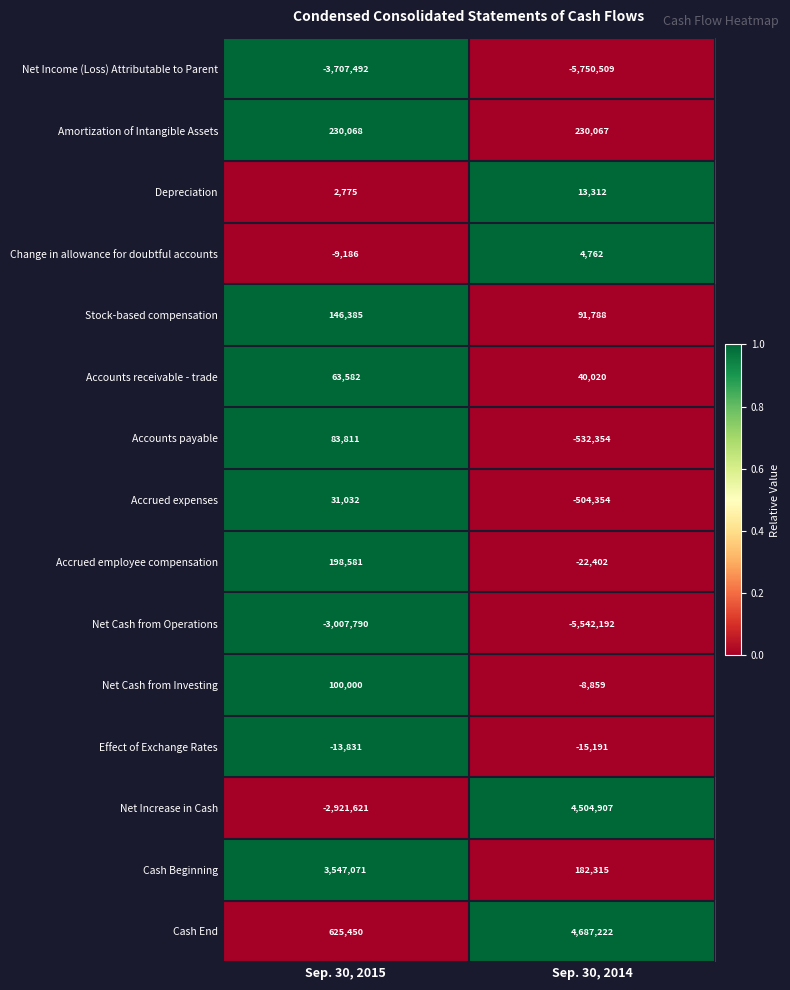

The value of Amortization of Intangible Assets at Sep. 30, 2014 is 230067. True or false?

True